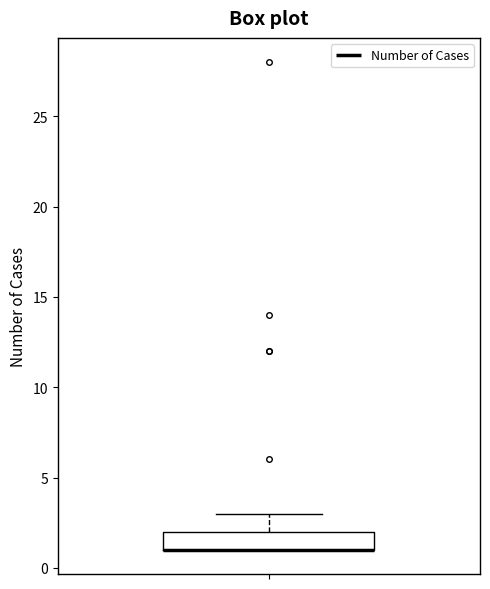

Transcribe this box plot: give where the median line is, the range the box spans, and where the two whiskers end, as read against the y-axis. The values are not printed on the chart, so give them approximately, as read against the axis.

median 1 (drawn on the box's lower edge), box 1 to 2, whiskers 1 to 3